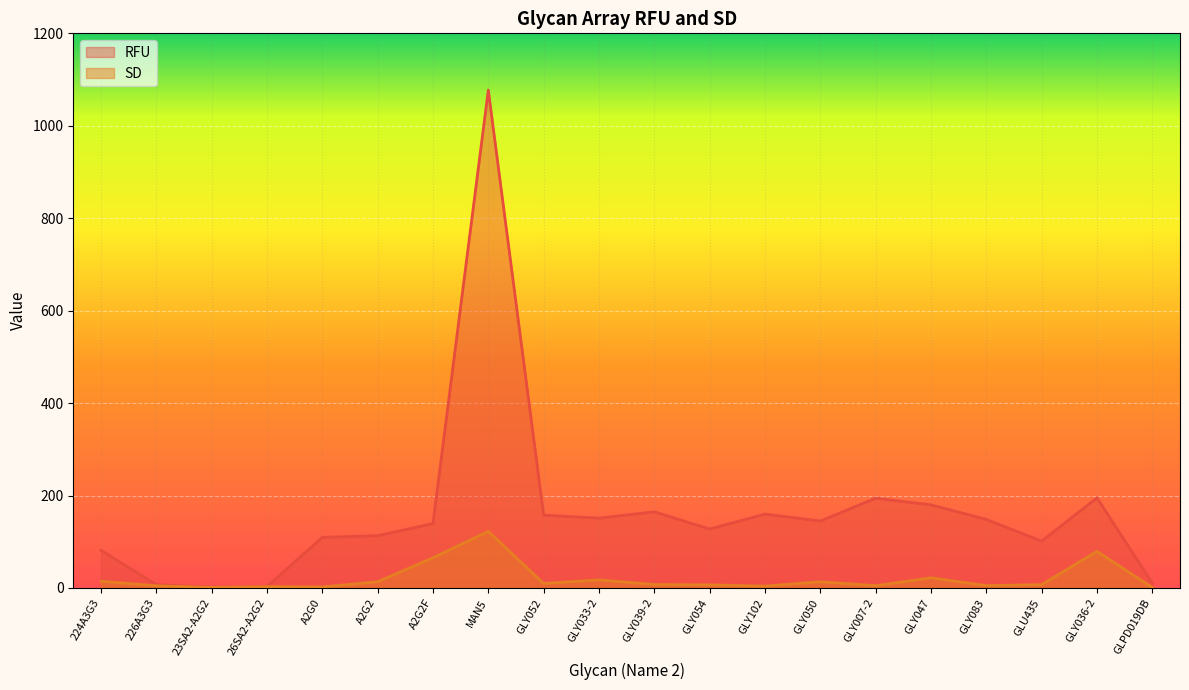

True or false: RFU and SD intersect in this chart.

True